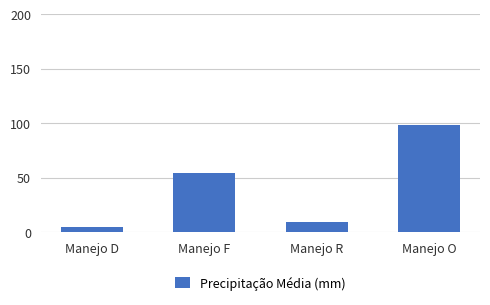

Approximately how many times larger is the value at Manejo R compared to Manejo O?

0.1